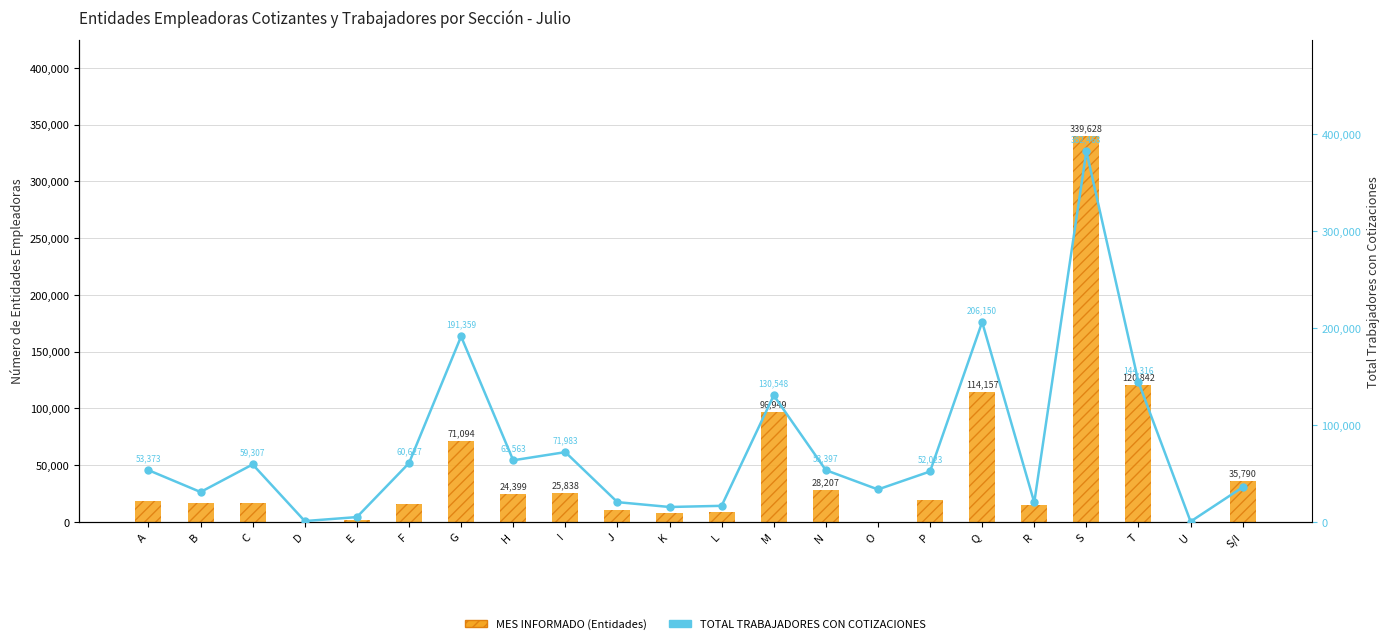

Which series changed the most between P and T?

MES INFORMADO (Entidades)